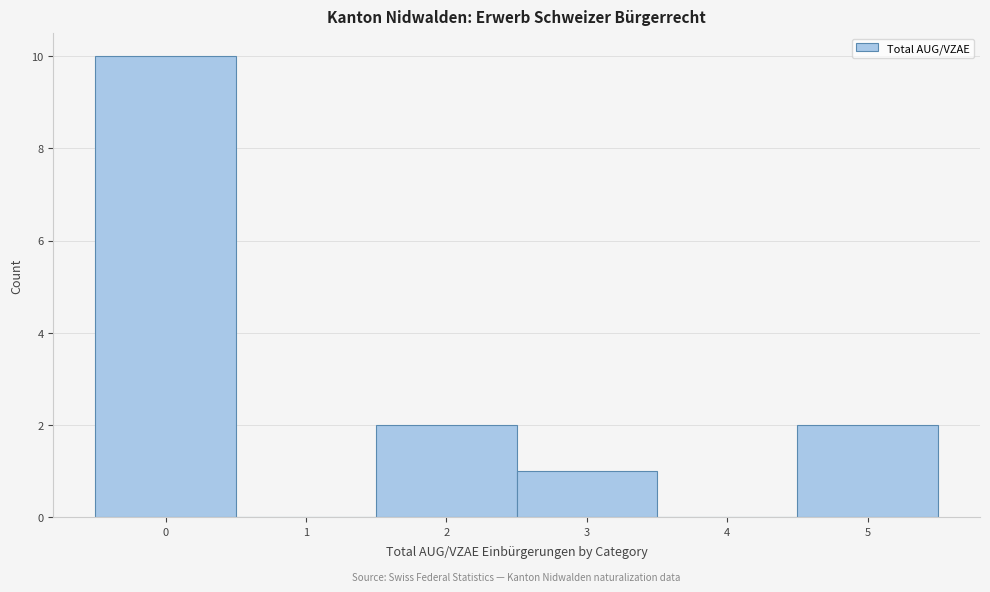

Reading left to right, transcribe all the data shown in this chart.

0=10	1=0	2=2	3=1	4=0	5=2